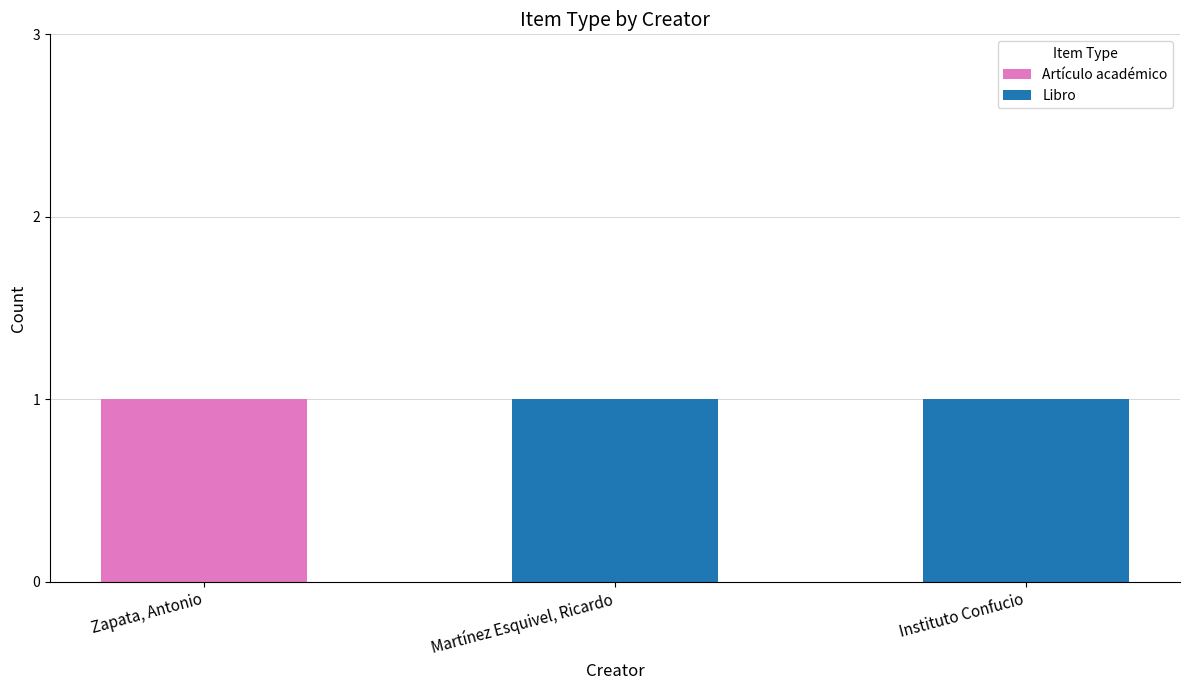

Reading right to left, list the values for the Artículo académico series.

Instituto Confucio=0	Martínez Esquivel, Ricardo=0	Zapata, Antonio=1